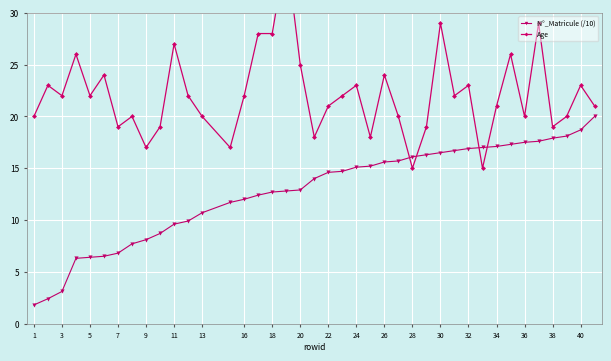

The N°_Matricule (/10) series shows 12.7 at 18. True or false?

True